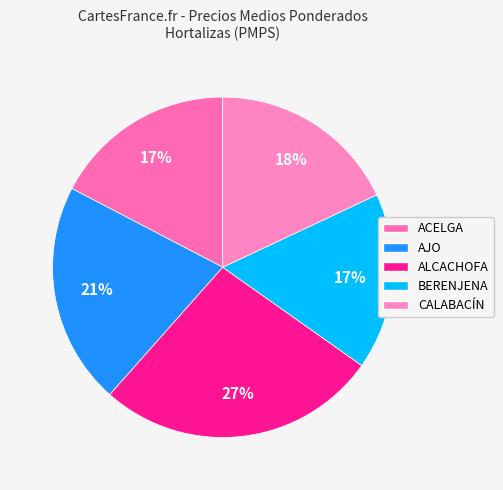

Which slice is the largest?

ALCACHOFA